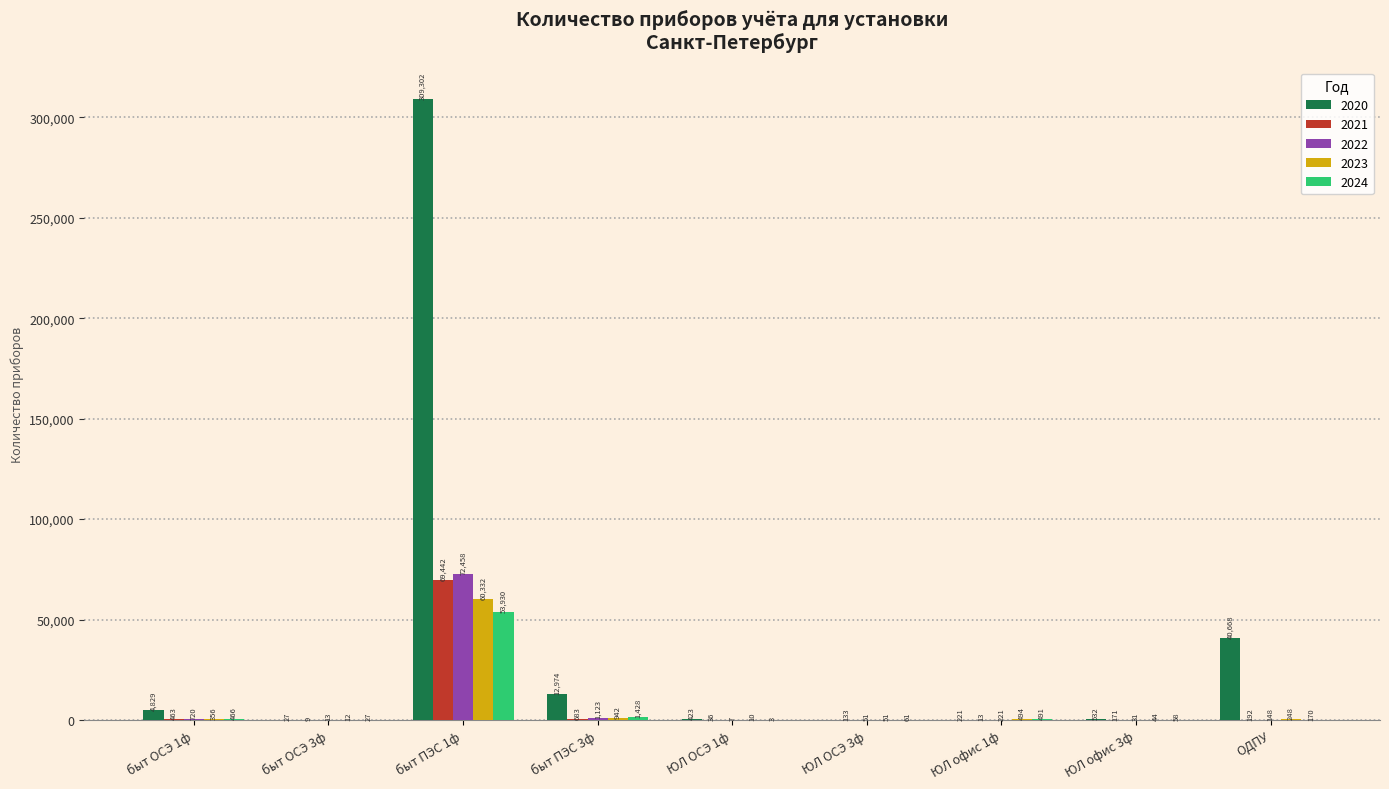

What is the sum of the 2024 values at ЮЛ ОСЭ 3ф and ЮЛ офис 3ф?

119